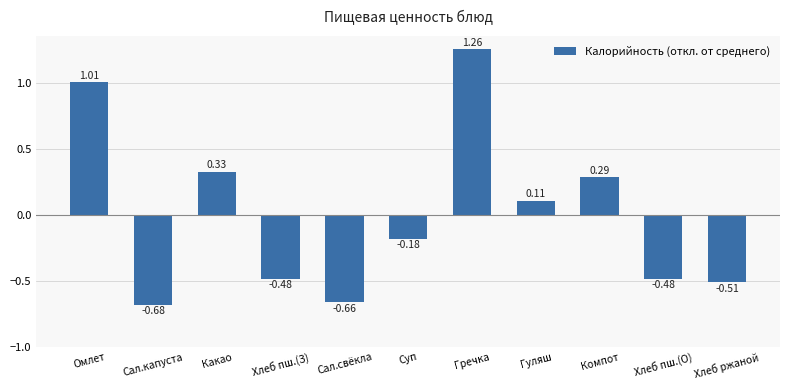

What is the label of the 2nd bar from the right?

Хлеб пш.(О)